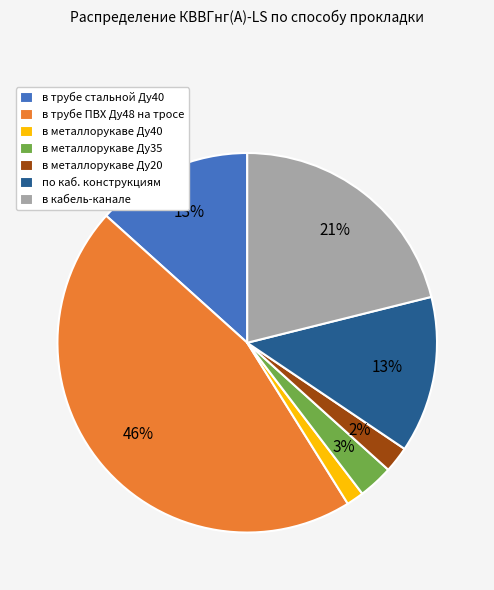

What percentage is the в кабель-канале slice, to the nearest percent?

21%